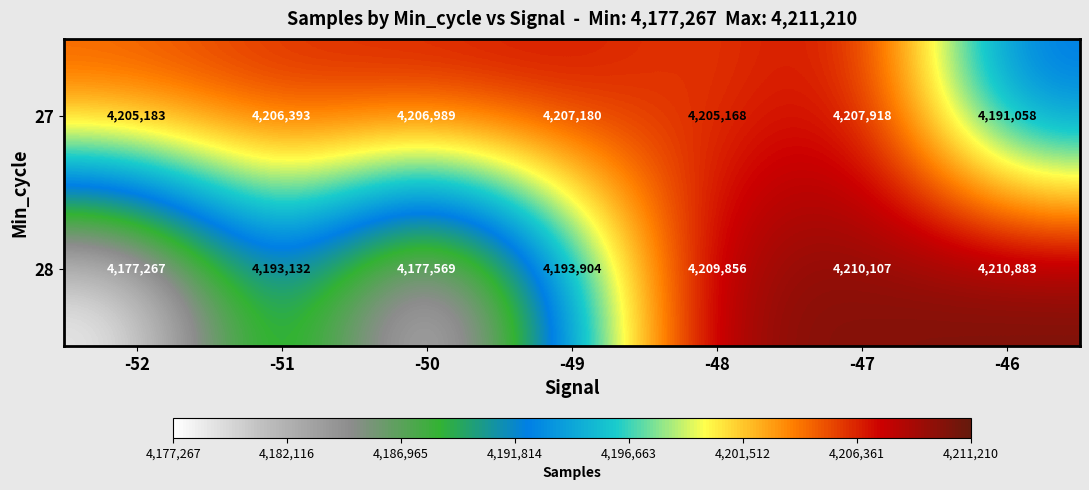

How many series are shown in this chart?

2